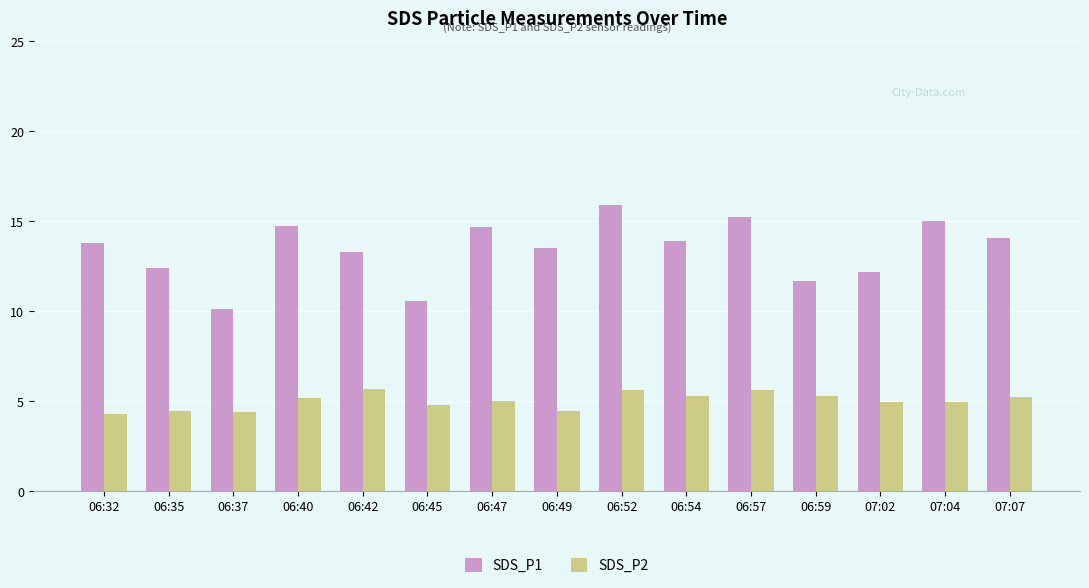

Count the number of data series in this chart.

2